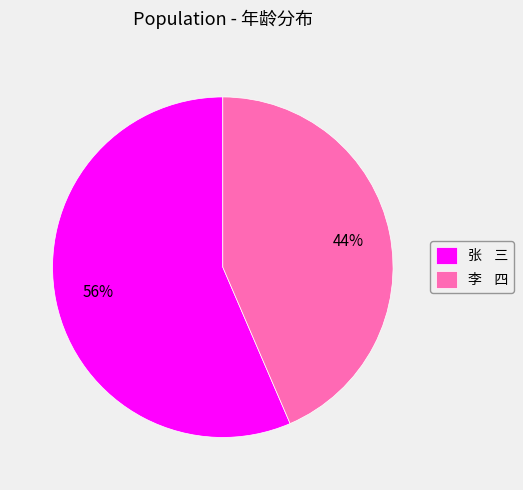

Does any single category account for the majority?

Yes